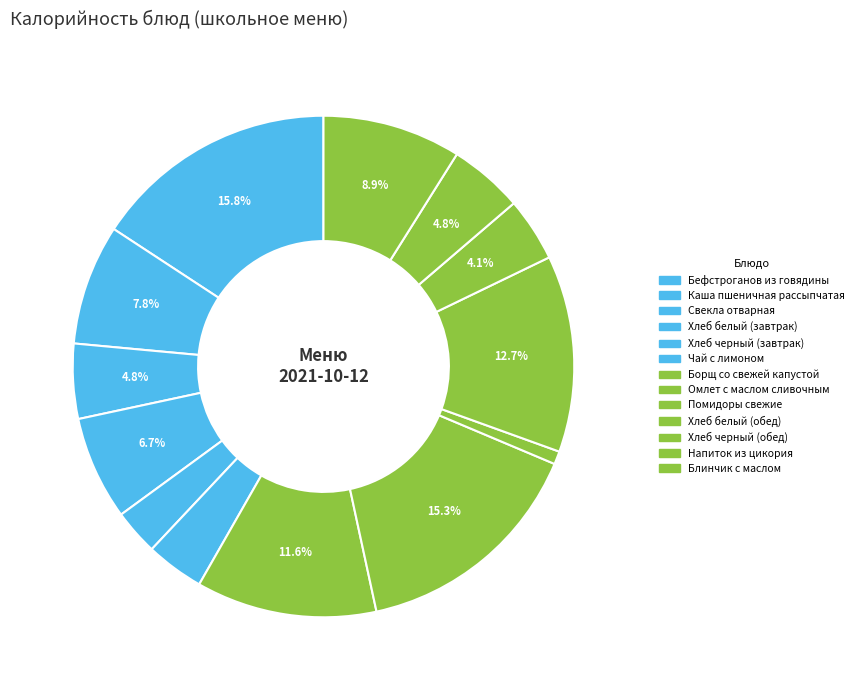

To the nearest percent, what portion does Блинчик с маслом represent?

9%